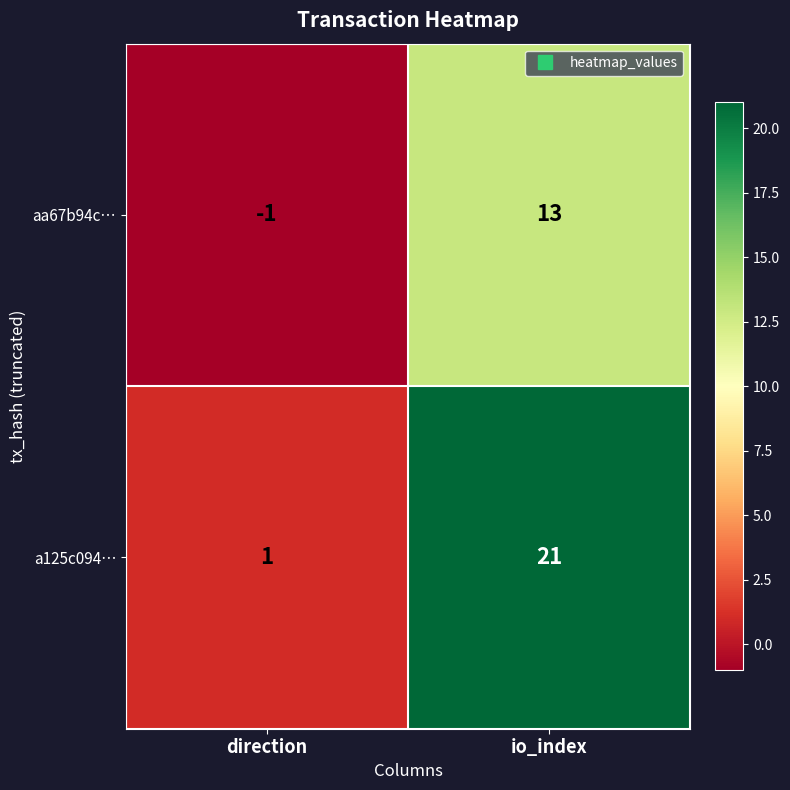

What is the sum of the a125c094… values at io_index and direction?

22